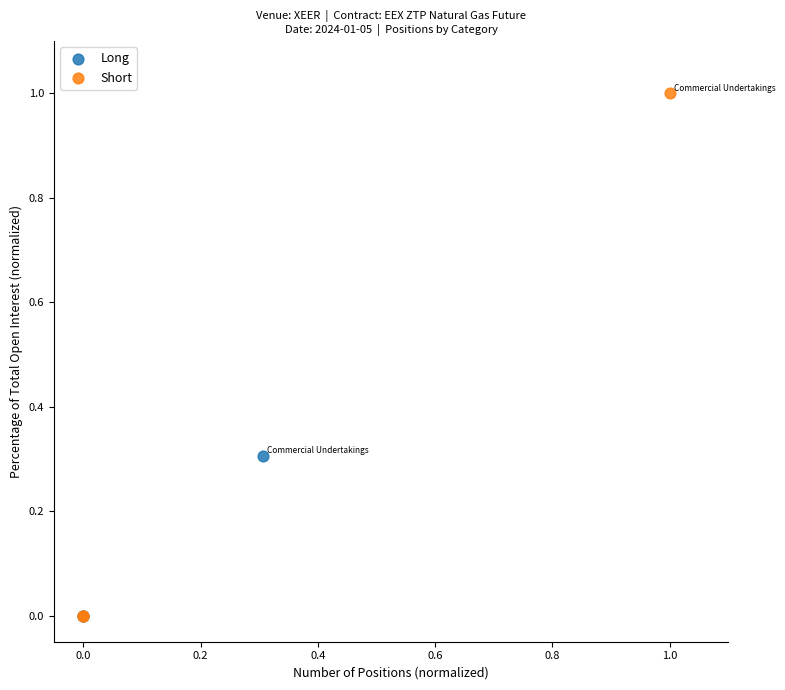

Which series contains the highest Y value?

Short